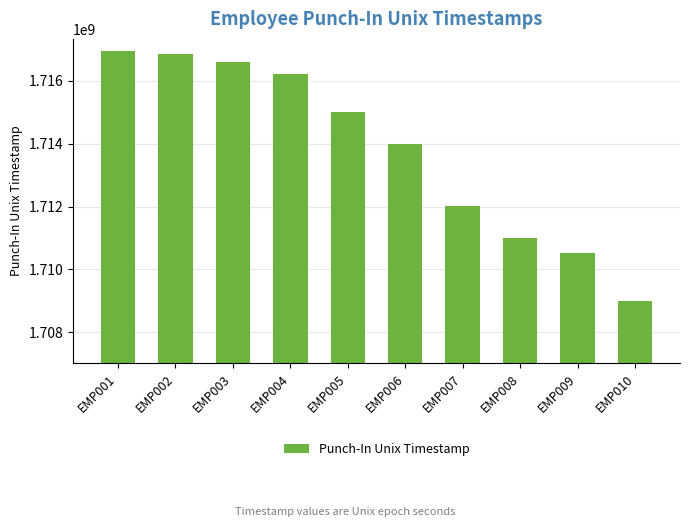

How many distinct data groups are displayed?

1